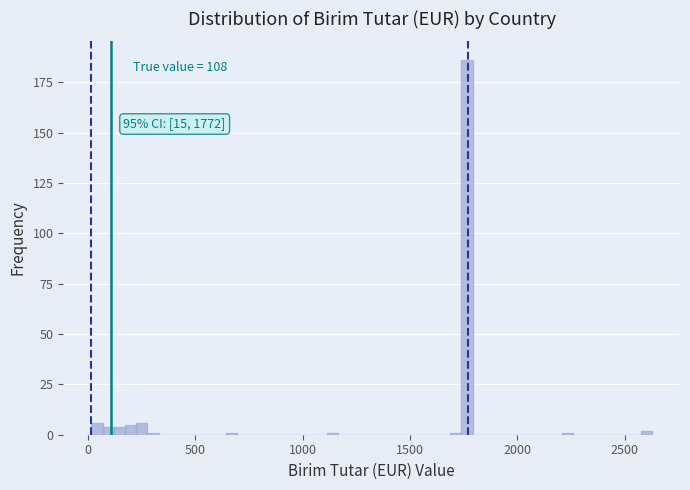

Read against the x-axis, roughly where is the centre of the tallest bar?

1750